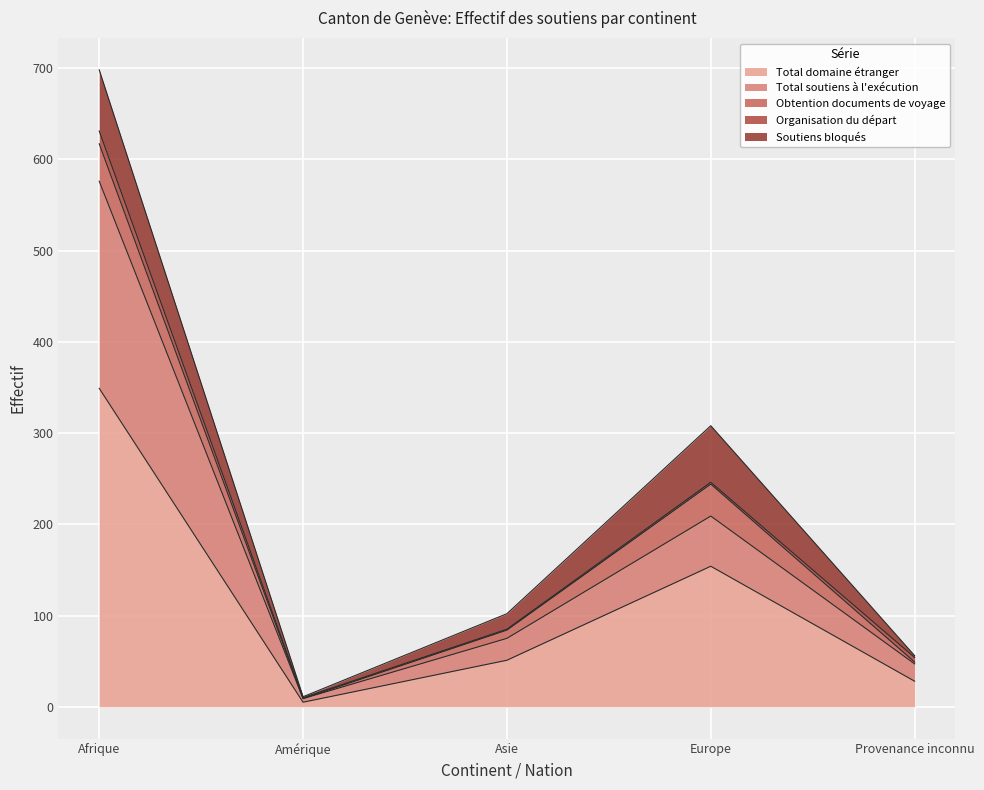

How many values in the Total soutiens à l'exécution series exceed 24?

2